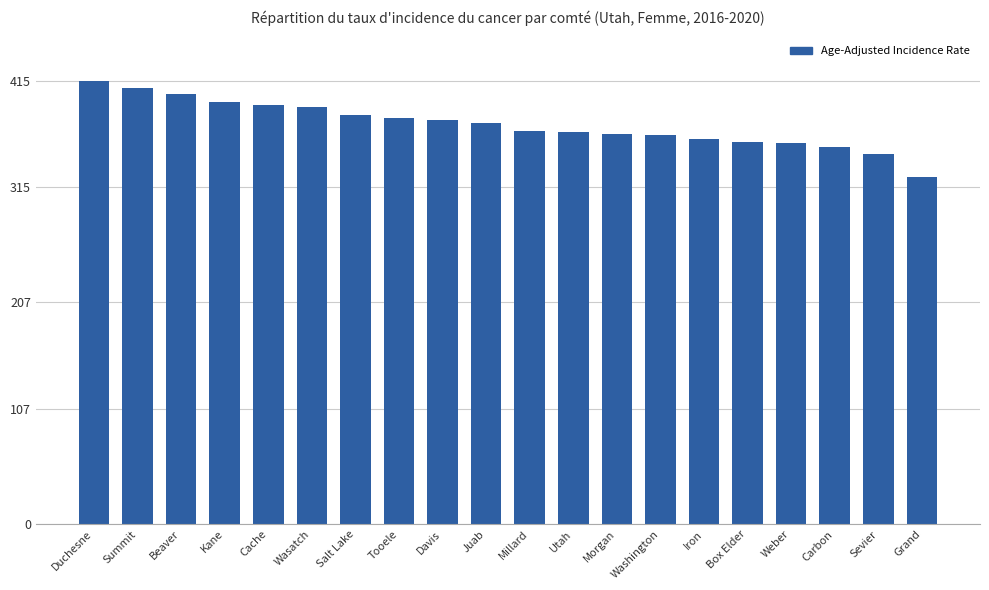

What is the difference between the values at Salt Lake and Iron?

2.7